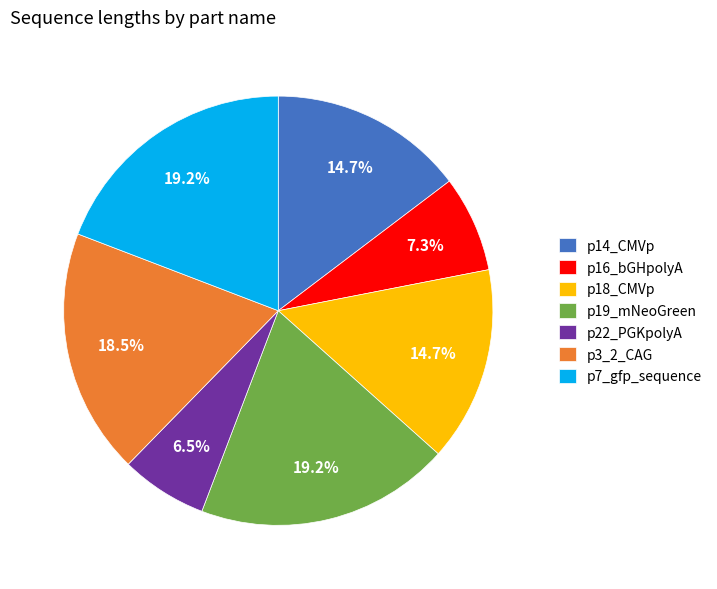

Is it true that p7_gfp_sequence is 12% of the pie?

False